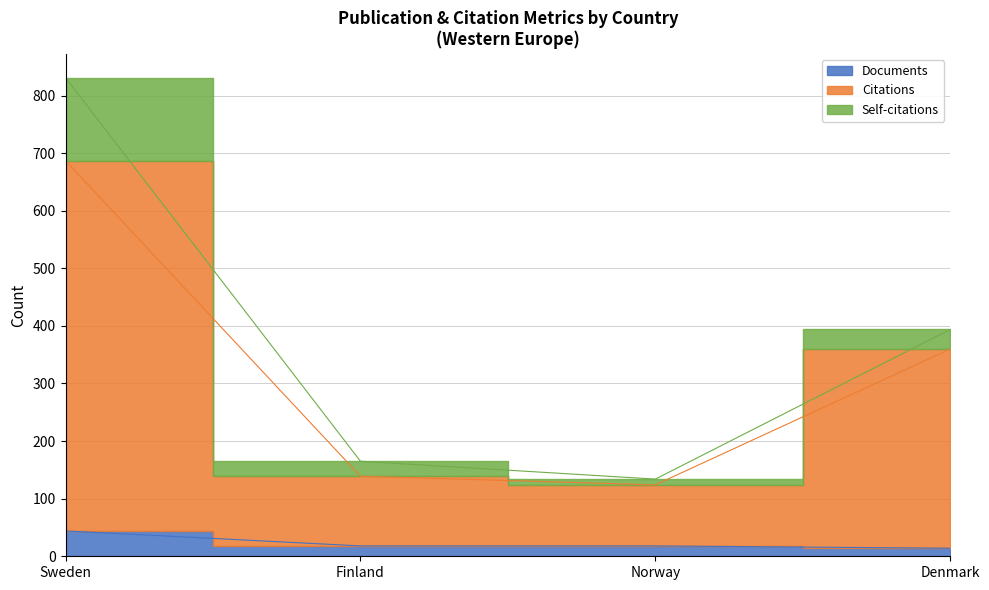

True or false: Citations and Documents intersect in this chart.

False